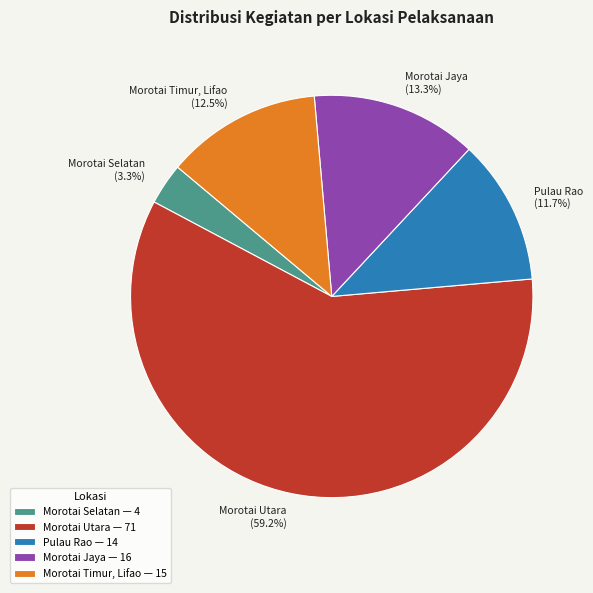

The Pulau Rao slice represents 12% of the pie. True or false?

True